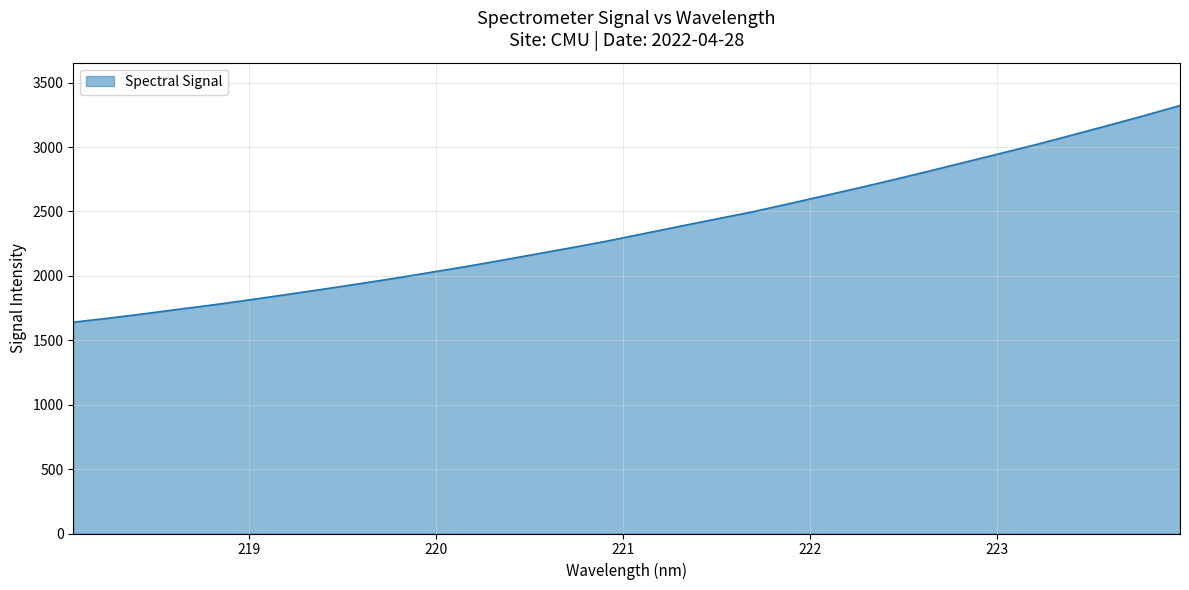

What is the maximum value shown in the chart?

3322.5